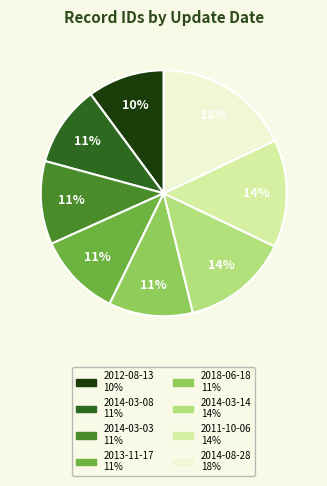

Approximately how many times larger is the value at 2014-08-28 compared to 2018-06-18?

1.6